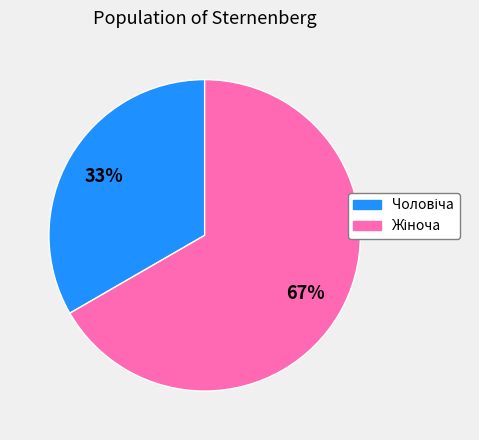

Is there any slice that represents more than half of the pie?

Yes